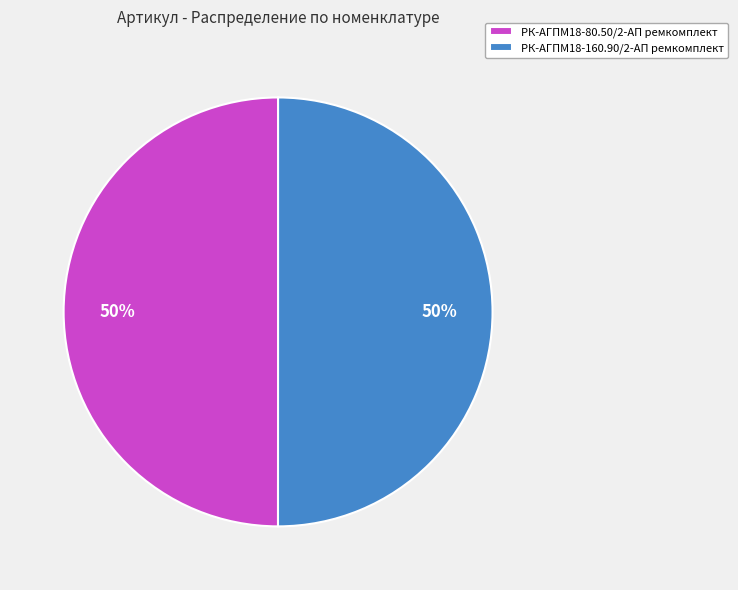

To the nearest percent, what is the average slice percentage?

50%